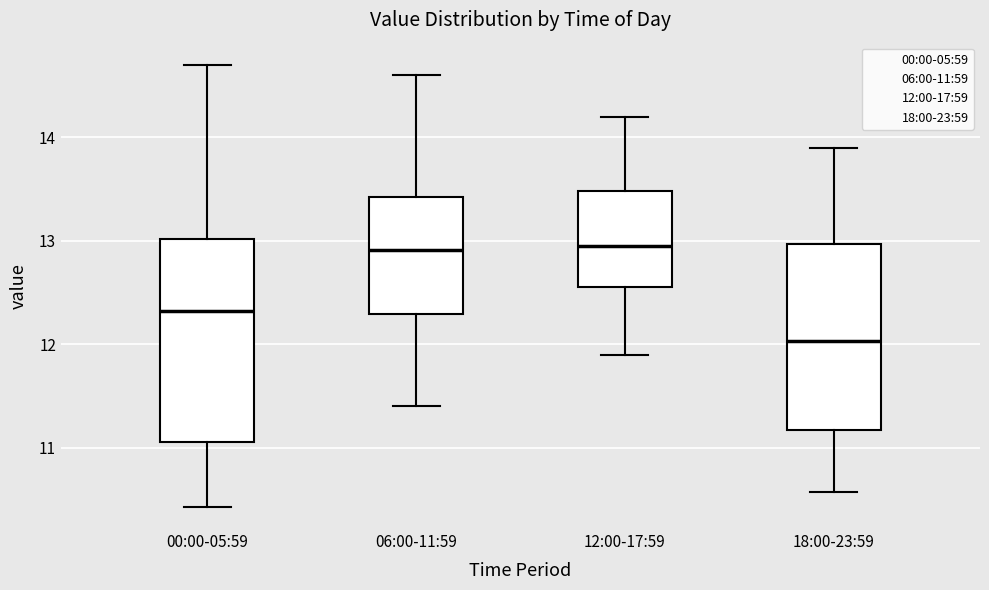

Reading left to right, read every box against the y-axis: the position of its median line, the range the box covers, and the ends of its whiskers. The values are not printed on the chart, so give them approximately, as read against the axis.

00:00-05:59: median 12.3, box 11.1 to 13.0, whiskers 10.4 to 14.7
06:00-11:59: median 12.9, box 12.3 to 13.4, whiskers 11.4 to 14.6
12:00-17:59: median 13.0, box 12.6 to 13.5, whiskers 11.9 to 14.2
18:00-23:59: median 12.0, box 11.2 to 13.0, whiskers 10.6 to 13.9